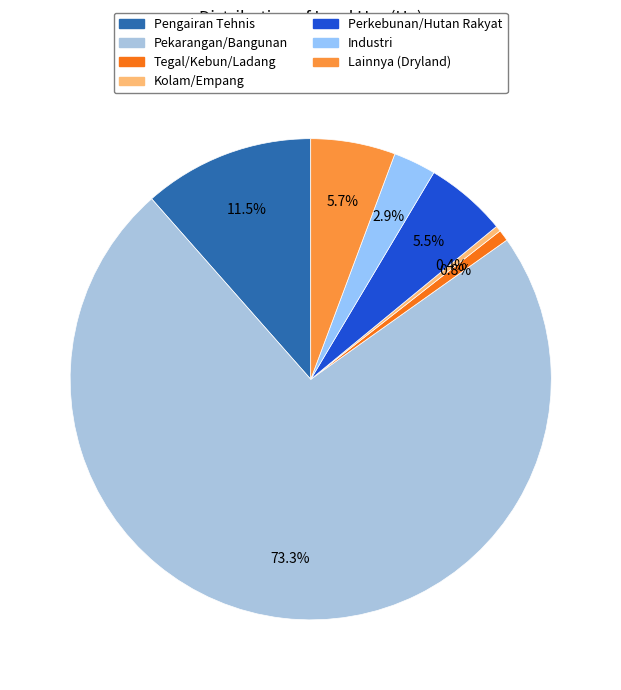

Which slice is the largest?

Pekarangan/Bangunan